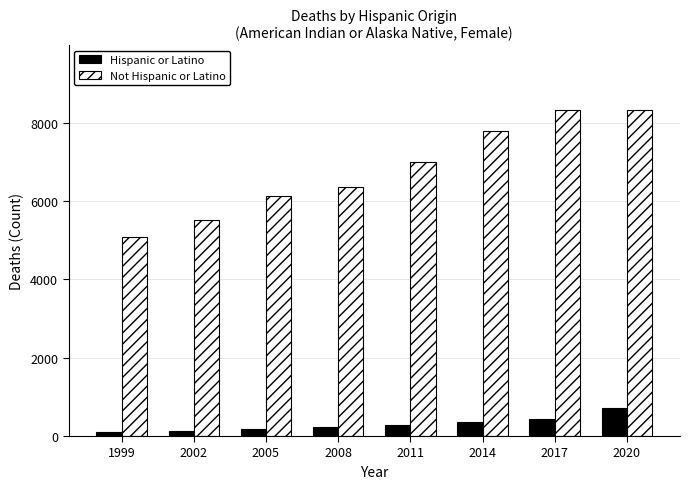

What is the value of the Not Hispanic or Latino bar at the 6th from the left?

7800